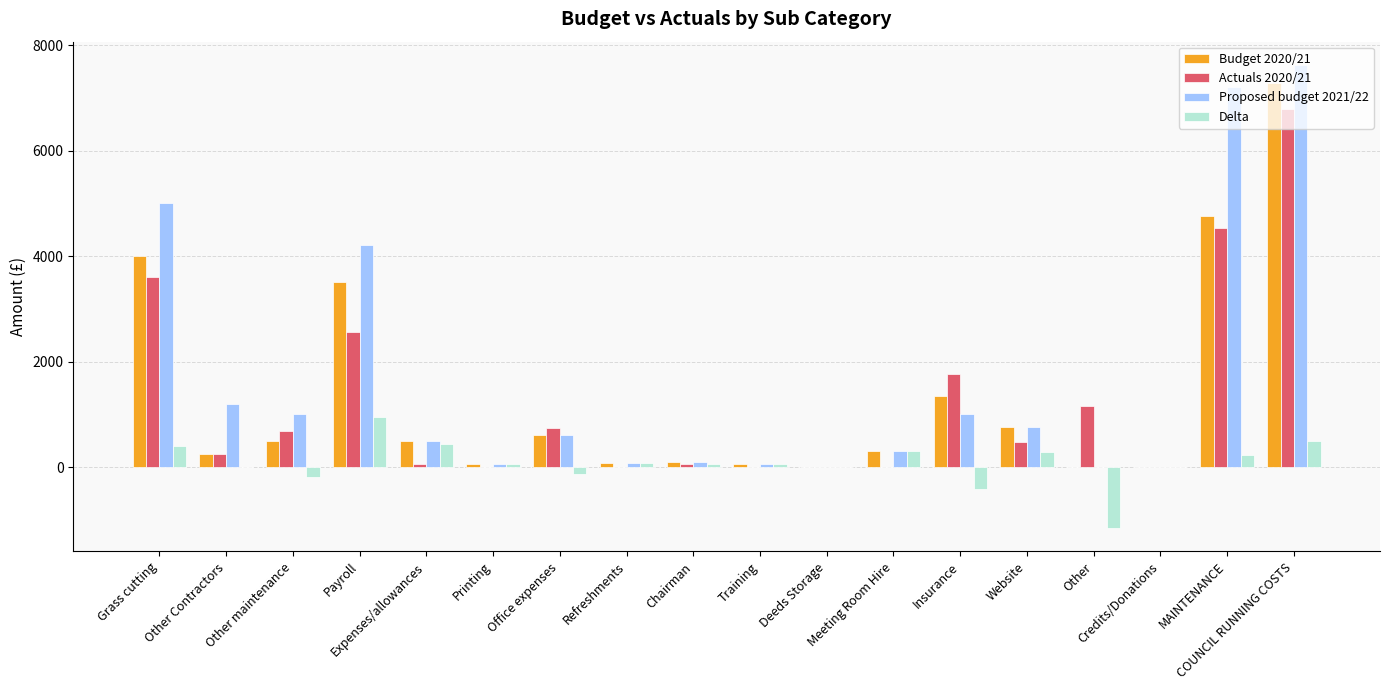

What is the sum of all Actuals 2020/21 values?

22634.8